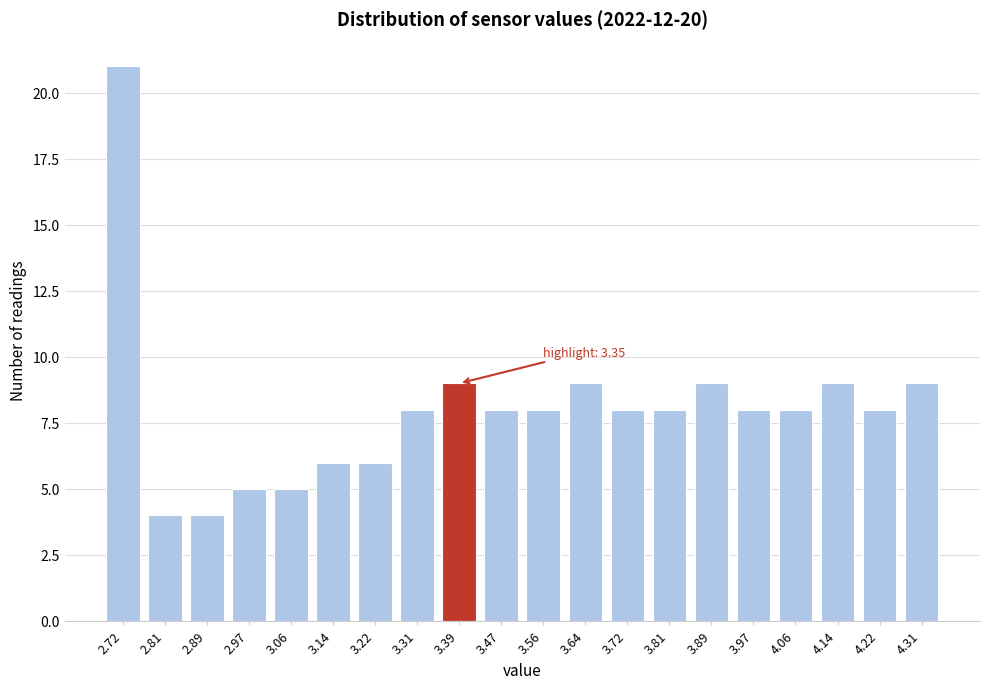

Reading left to right, what are all the values shown in this chart?

21	4	4	5	5	6	6	8	9	8	8	9	8	8	9	8	8	9	8	9